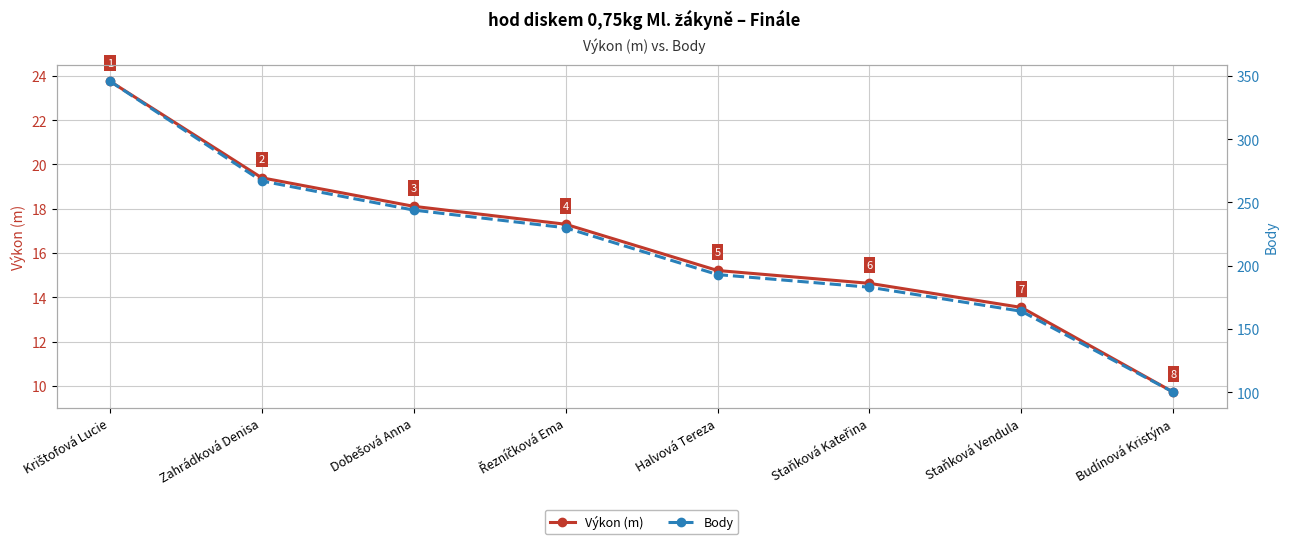

True or false: Body and Výkon (m) cross at least once.

False